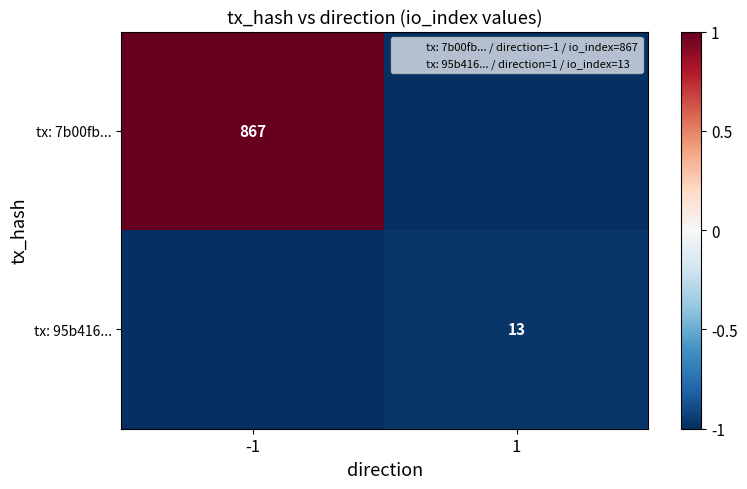

List the series in order of their peak value, highest first.

tx: 7b00fb..., tx: 95b416...